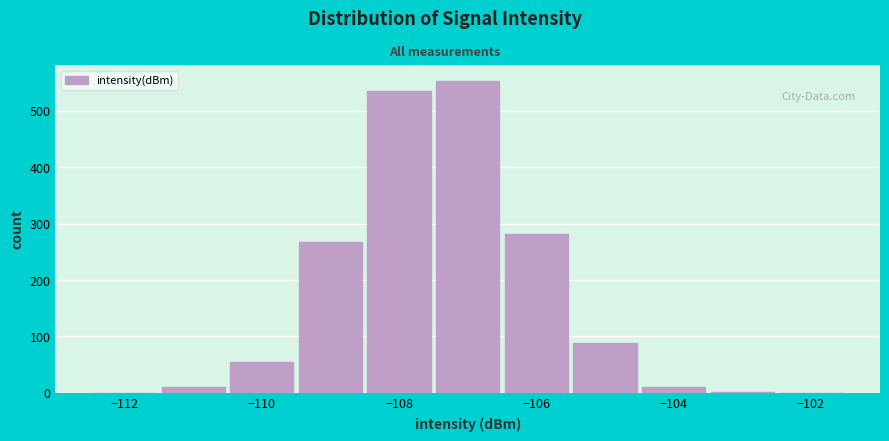

What is the height of the bar covering -107.5 to -106.5 on the x-axis? Neither the bar edges nor the heights are printed on the chart, so give them approximately, as read against the axes.

550